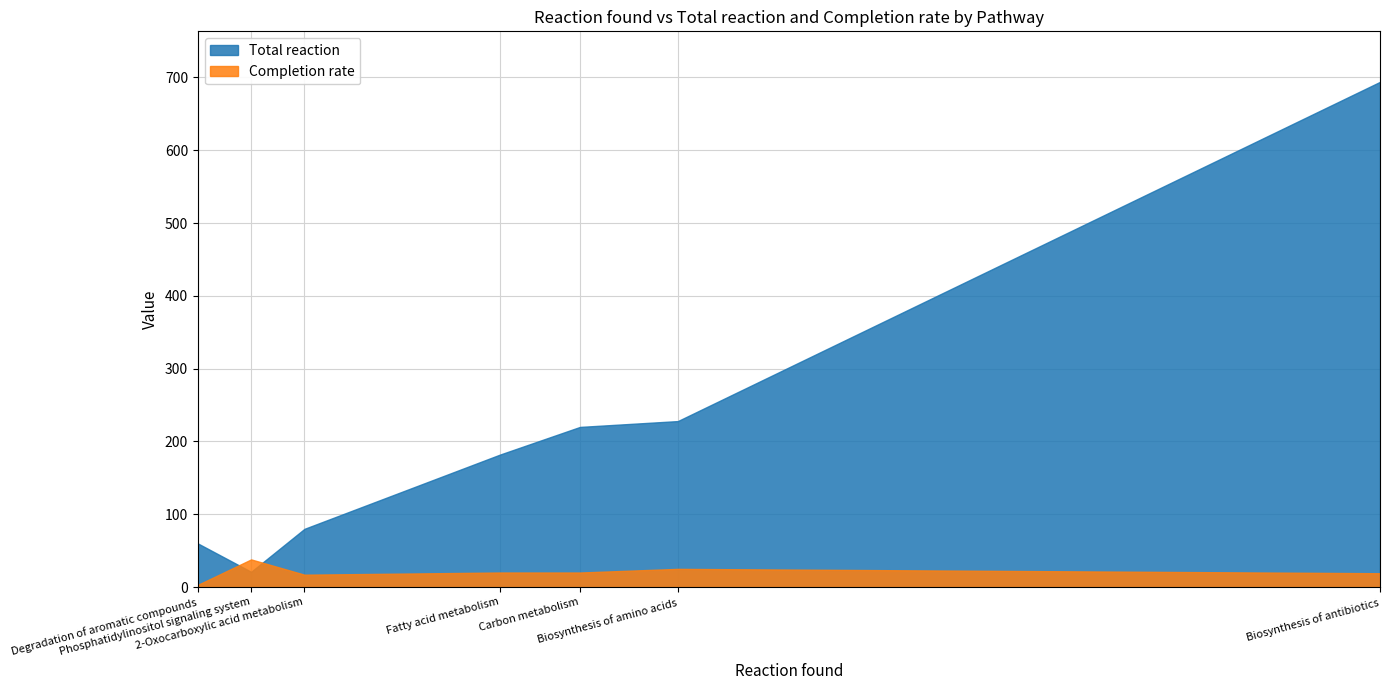

At which label is Completion rate closest to 20?

Carbon metabolism